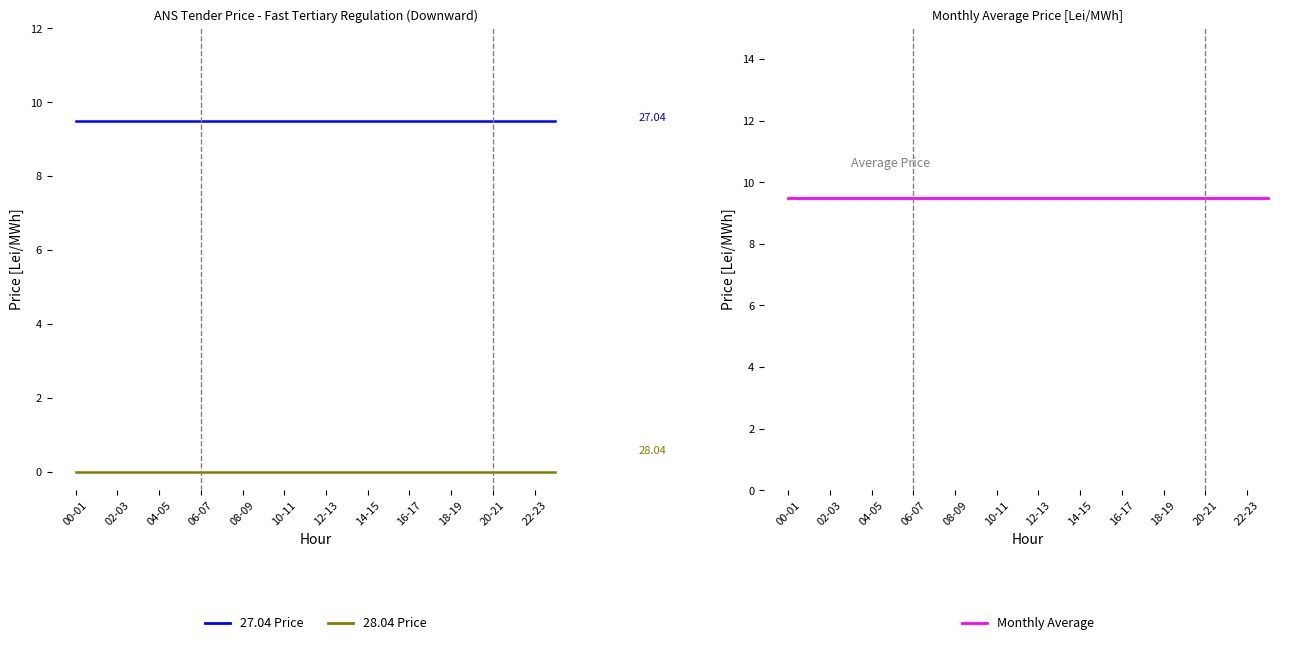

Between 22 and 23, which series saw the biggest shift?

27.04 Price